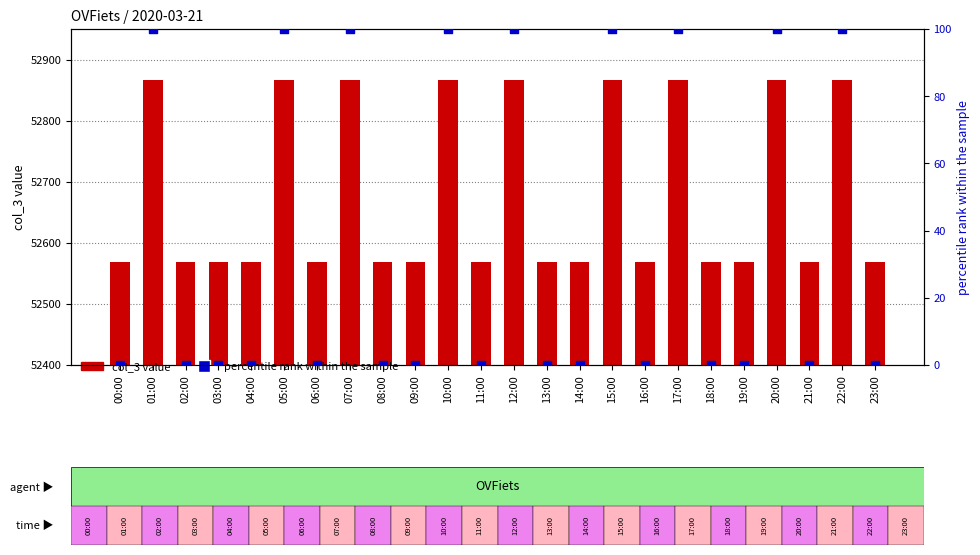

What is the total value across all series at 02:00?

52569